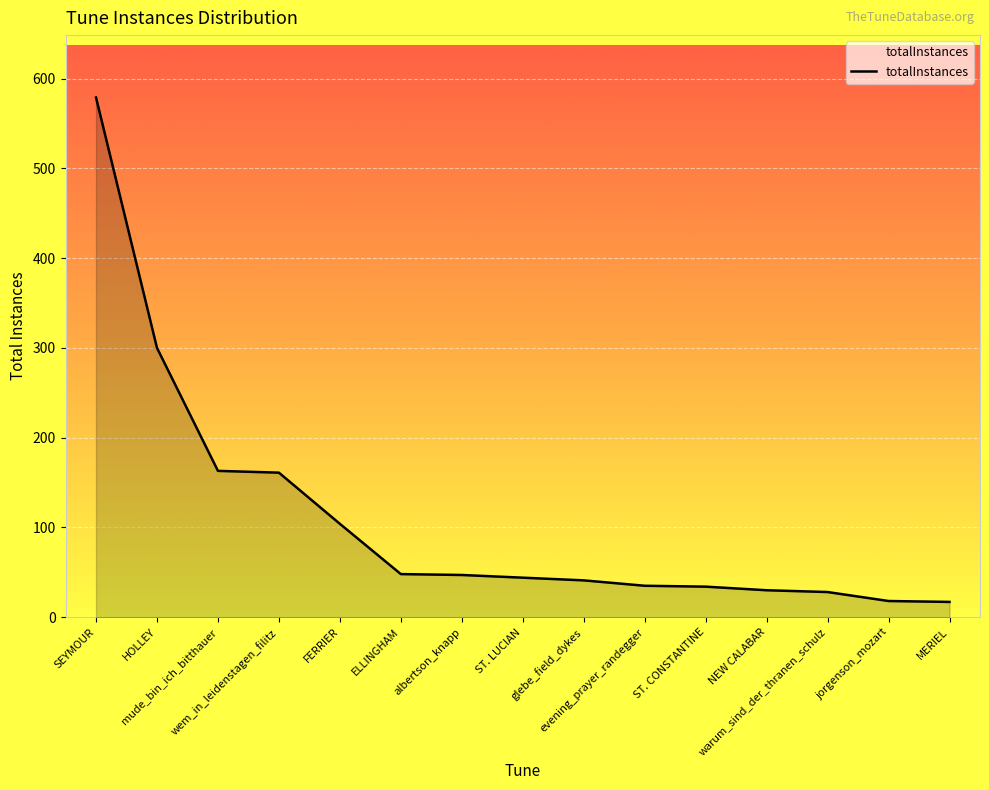

What is the minimum value shown in the chart?

17